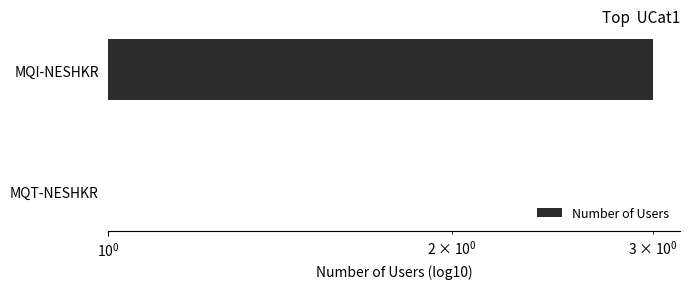

Is it true that the value at MQI-NESHKR is 1?

False